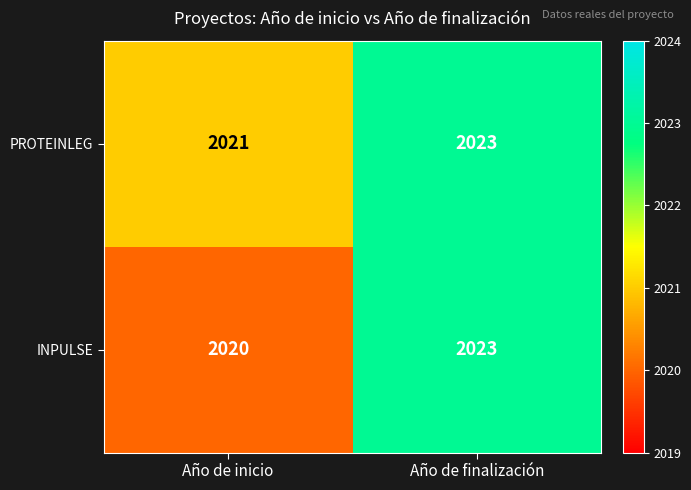

How many series are shown in this chart?

2